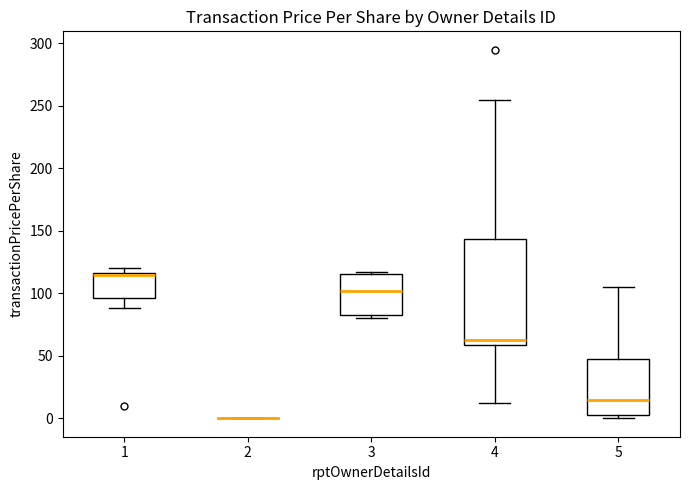

Comparing the boxes themselves (not the whiskers), which one is the tallest?

4